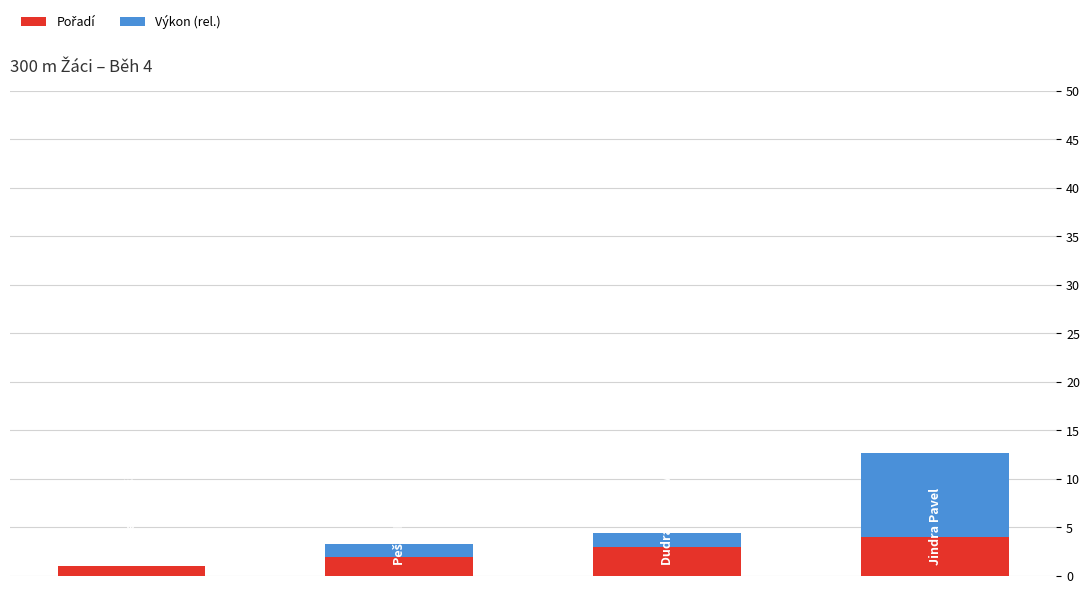

Count the number of categories in the chart.

4